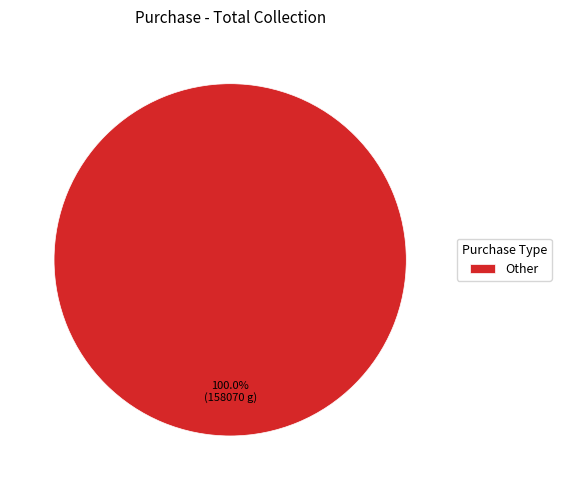

What is the majority slice?

Other